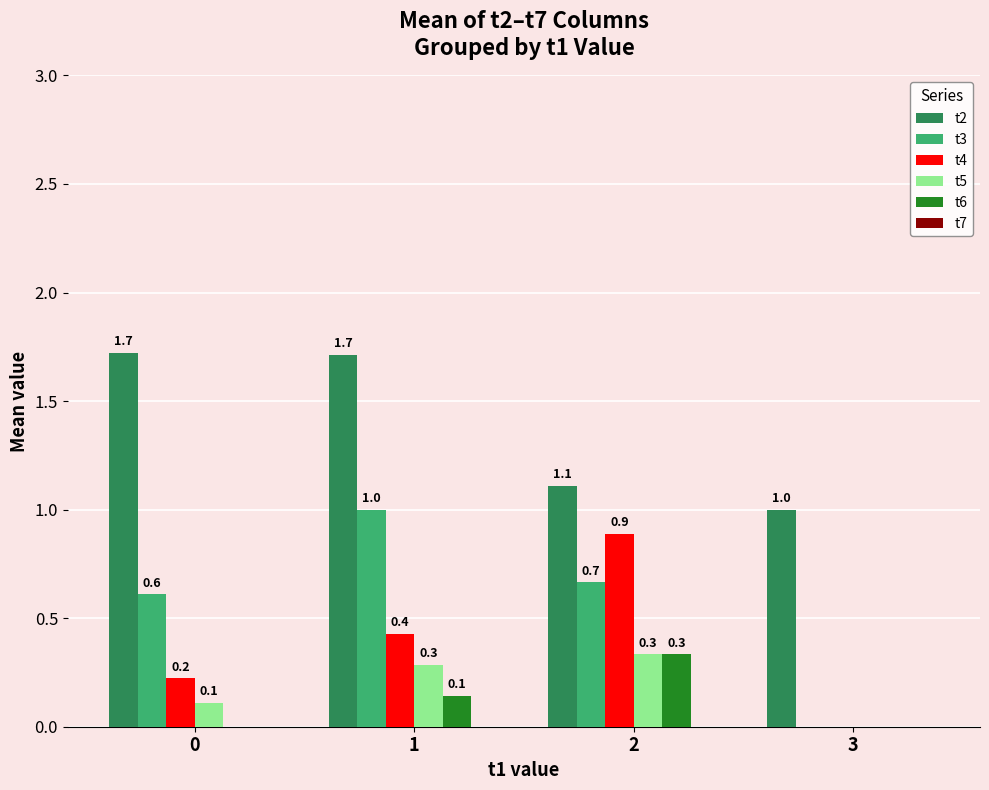

What value does the t2 series have at 0?

1.7